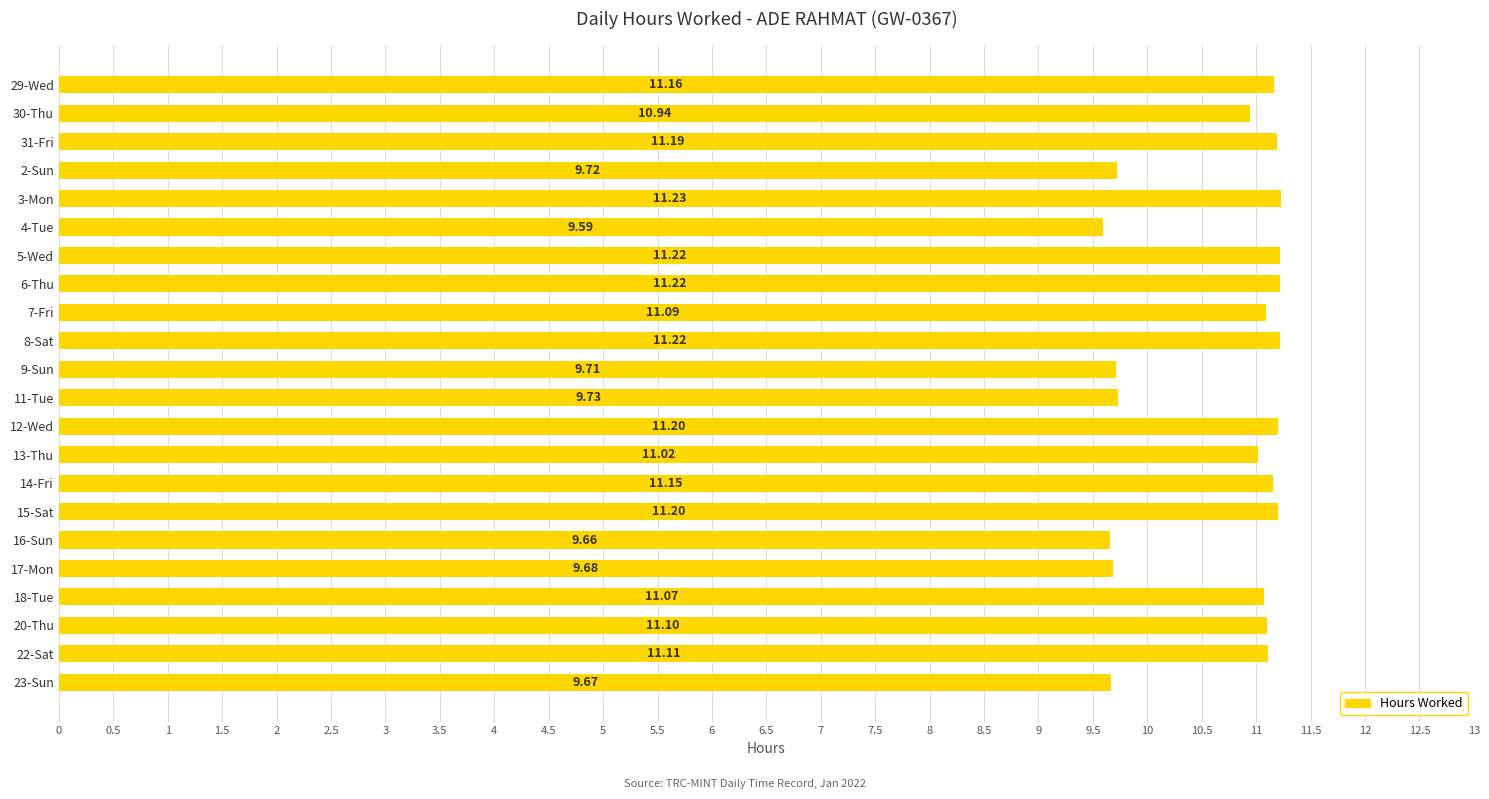

What is the ratio of the value at 3-Mon to the value at 6-Thu?

1.0